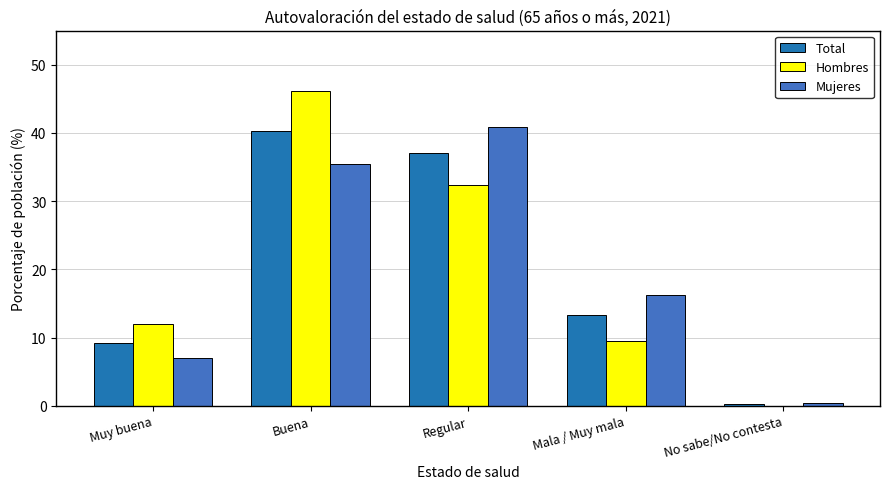

Which series changed the most between Muy buena and Regular?

Mujeres